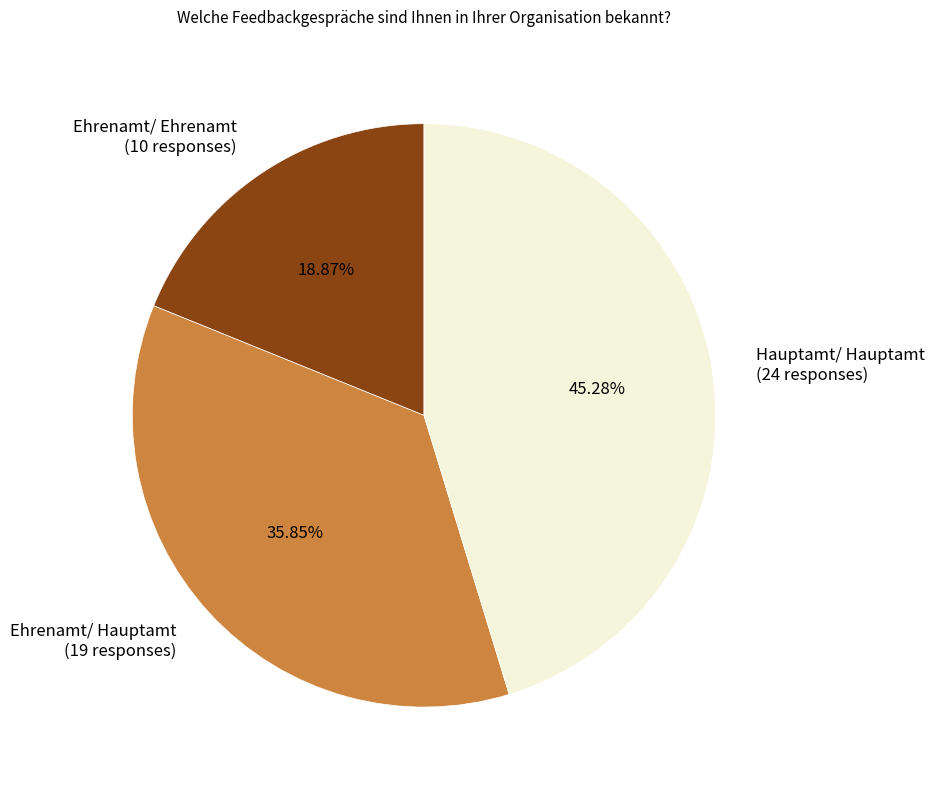

What percentage is the Ehrenamt/ Hauptamt slice, to the nearest percent?

36%